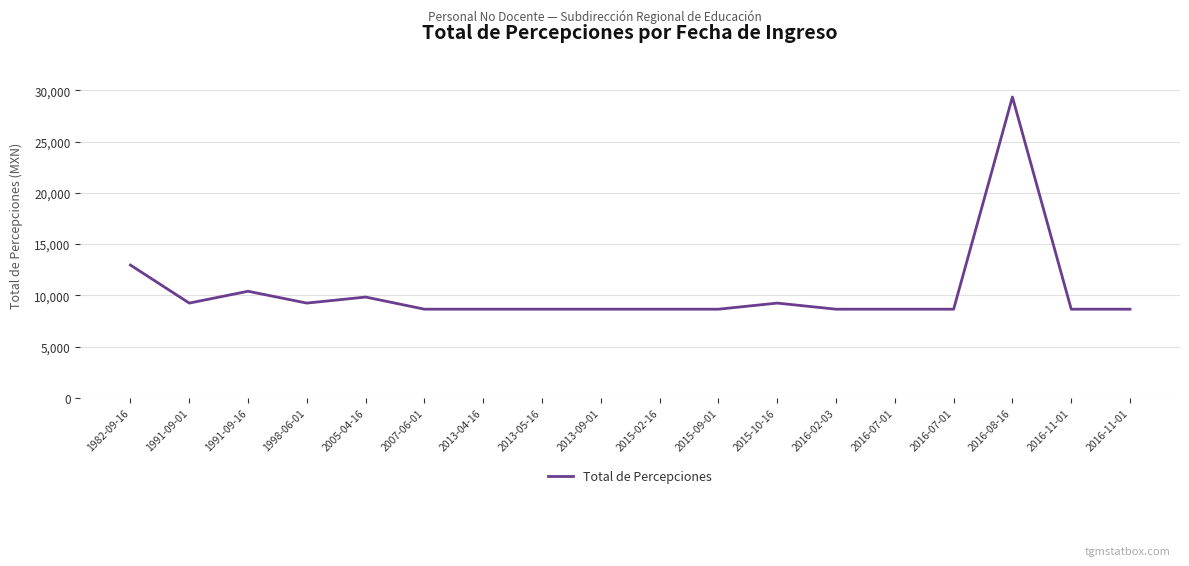

List the labels in order of value, largest first.

2016-08-16, 1982-09-16, 1991-09-16, 2005-04-16, 1991-09-01, 1998-06-01, 2015-10-16, 2007-06-01, 2013-04-16, 2013-05-16, 2013-09-01, 2015-02-16, 2015-09-01, 2016-02-03, 2016-07-01, 2016-07-01, 2016-11-01, 2016-11-01